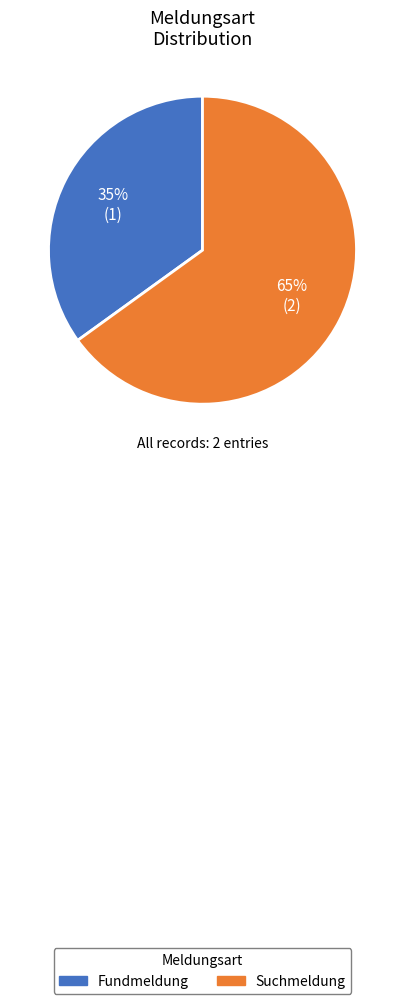

Does any single category account for the majority?

Yes